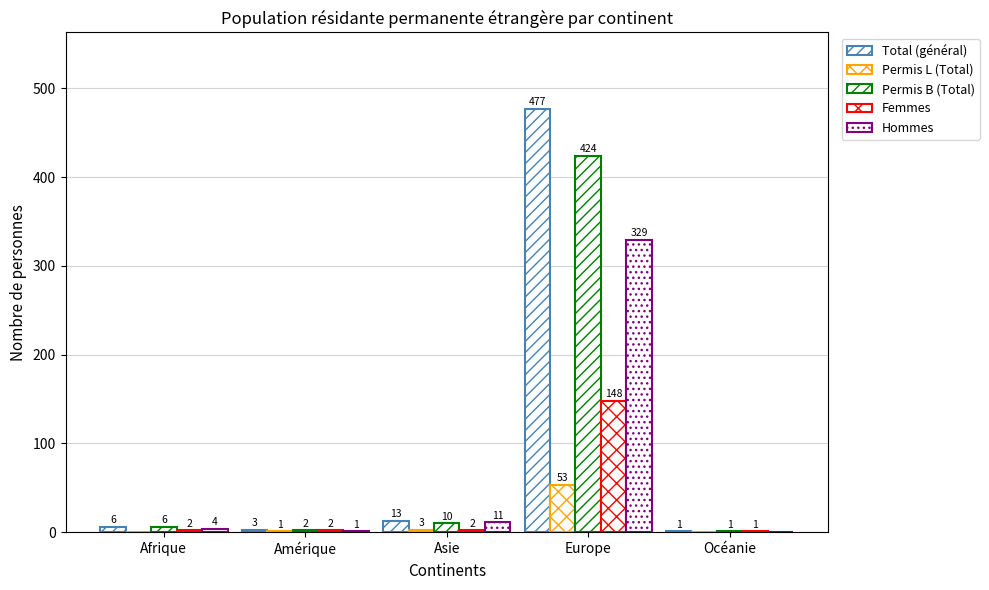

What is the sum of the Hommes values at Amérique and Océanie?

1